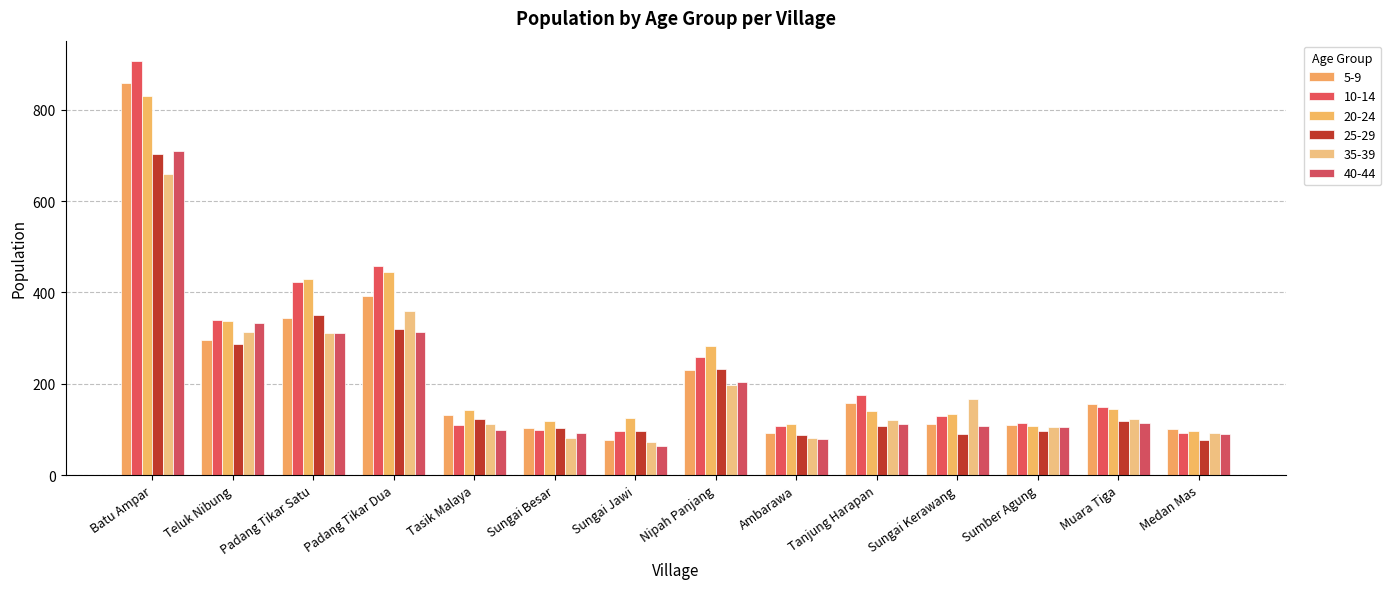

How many groups of bars are there?

14